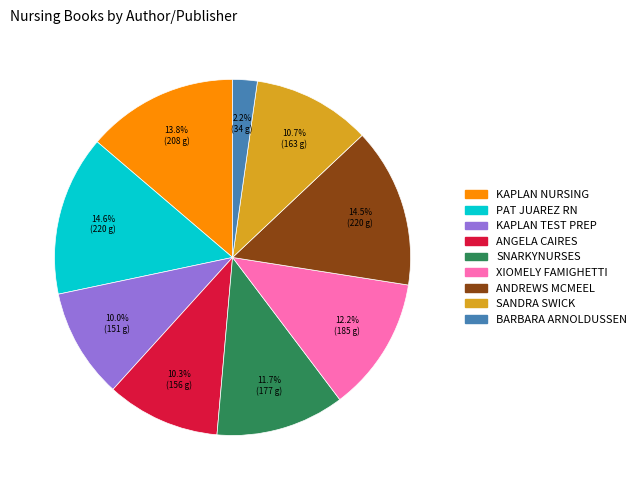

Does any single category account for the majority?

No